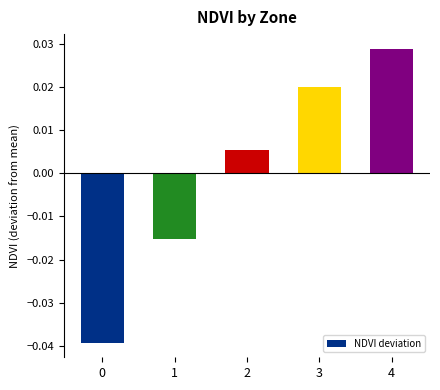

At which category does the chart reach its peak across all series?

4